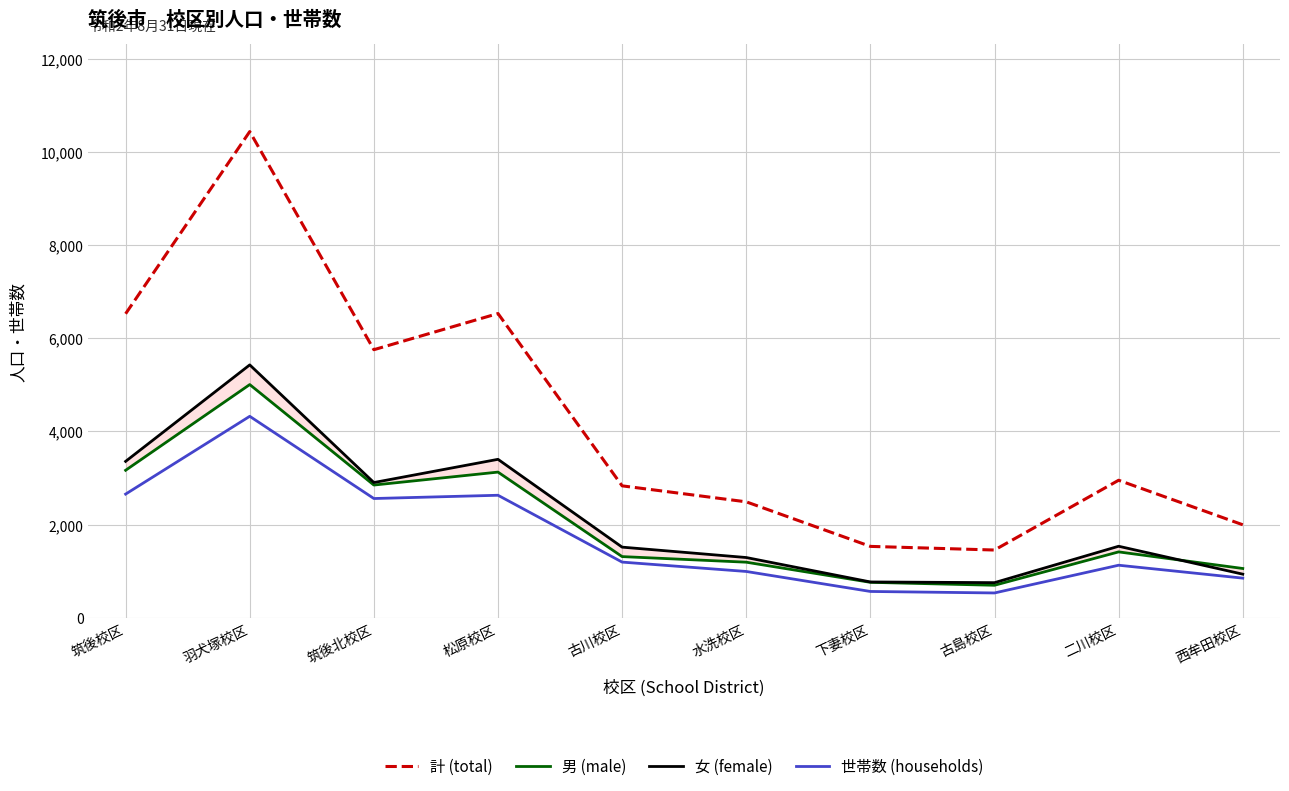

What is the difference between the maximum and second lowest values in the 世帯数 (households) series?

3758